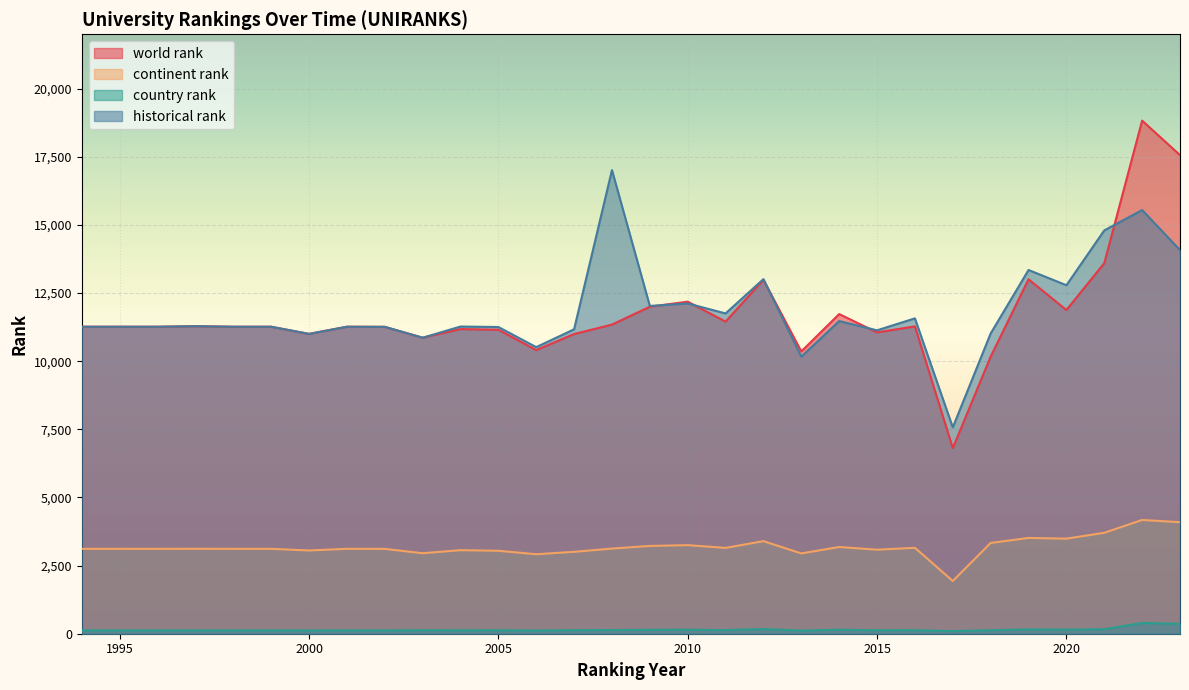

At how many categories does at least one series exceed 14266?

4